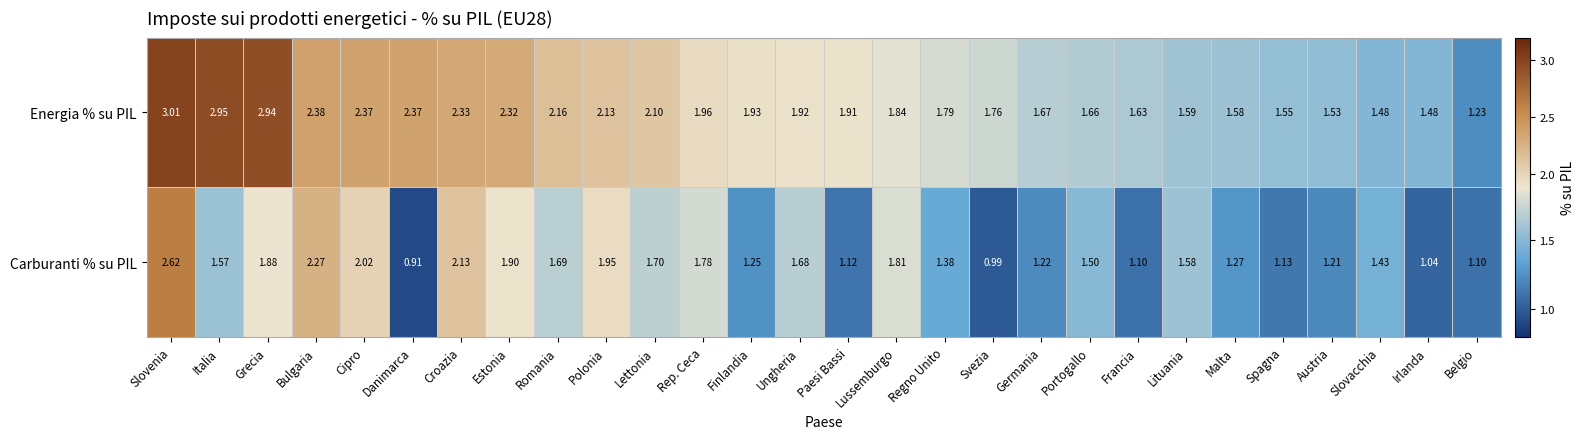

What is the difference between the highest and lowest values at Francia?

0.5